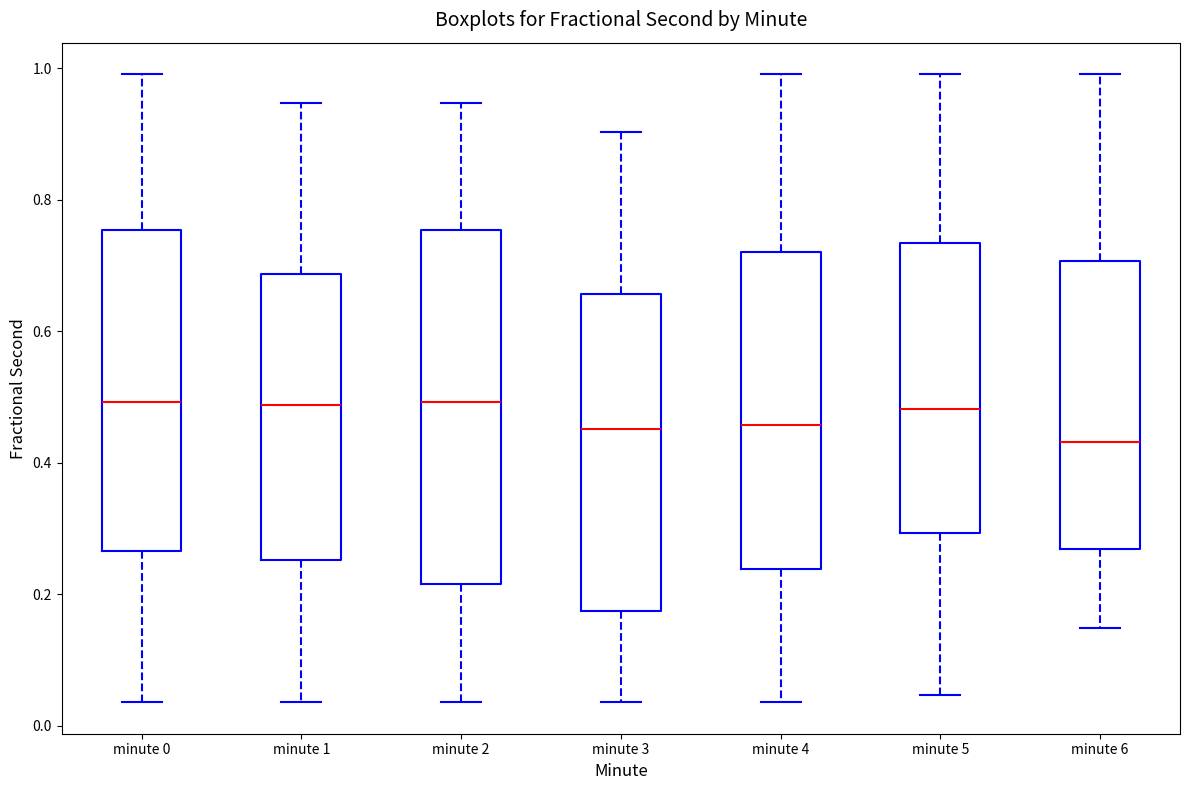

Reading left to right, read every box against the y-axis: the position of its median line, the range the box covers, and the ends of its whiskers. The values are not printed on the chart, so give them approximately, as read against the axis.

minute 0: median 0.50, box 0.26 to 0.76, whiskers 0.04 to 1.00
minute 1: median 0.48, box 0.26 to 0.68, whiskers 0.04 to 0.94
minute 2: median 0.50, box 0.22 to 0.76, whiskers 0.04 to 0.94
minute 3: median 0.46, box 0.18 to 0.66, whiskers 0.04 to 0.90
minute 4: median 0.46, box 0.24 to 0.72, whiskers 0.04 to 1.00
minute 5: median 0.48, box 0.30 to 0.74, whiskers 0.04 to 1.00
minute 6: median 0.44, box 0.26 to 0.70, whiskers 0.14 to 1.00